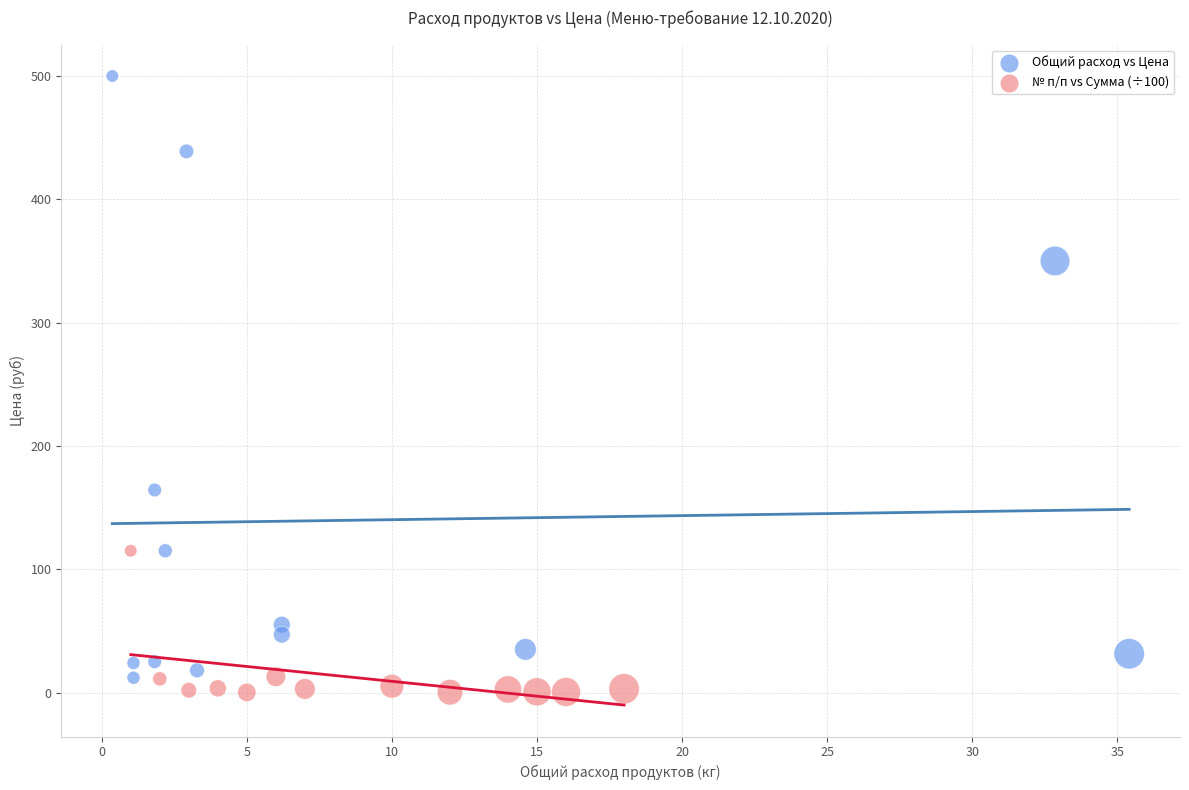

Which series has the widest spread of Y values?

Общий расход vs Цена